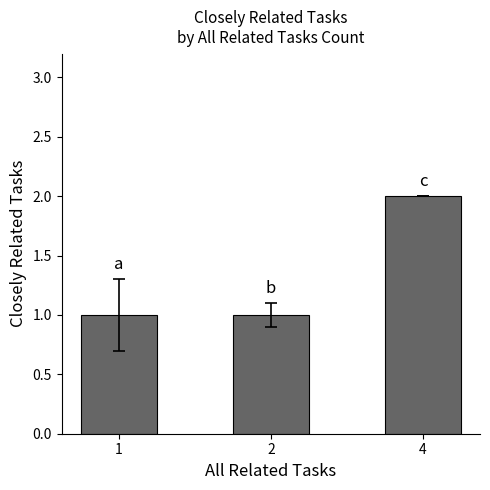

Reading left to right, list all the values displayed in this chart.

1=1	2=1	4=2